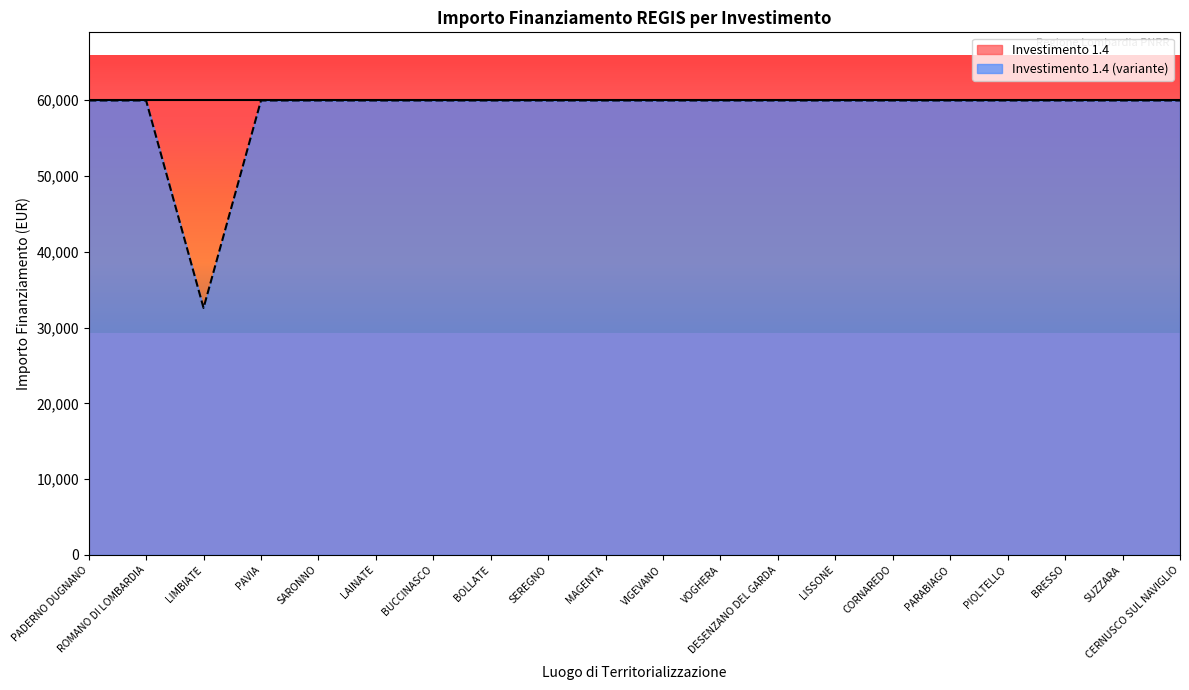

What is the maximum value shown in the chart?

59966